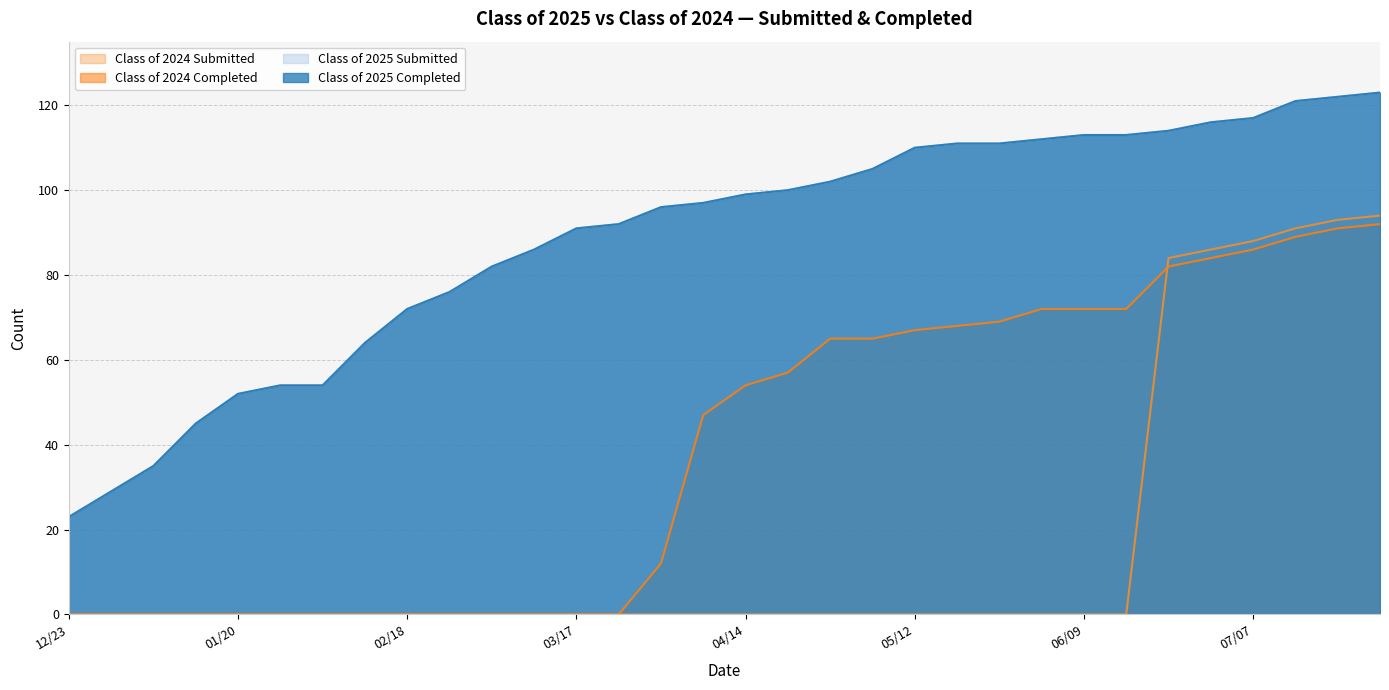

Rank the series by their maximum value, from lowest to highest.

Class of 2024 Completed, Class of 2024 Submitted, Class of 2025 Completed, Class of 2025 Submitted